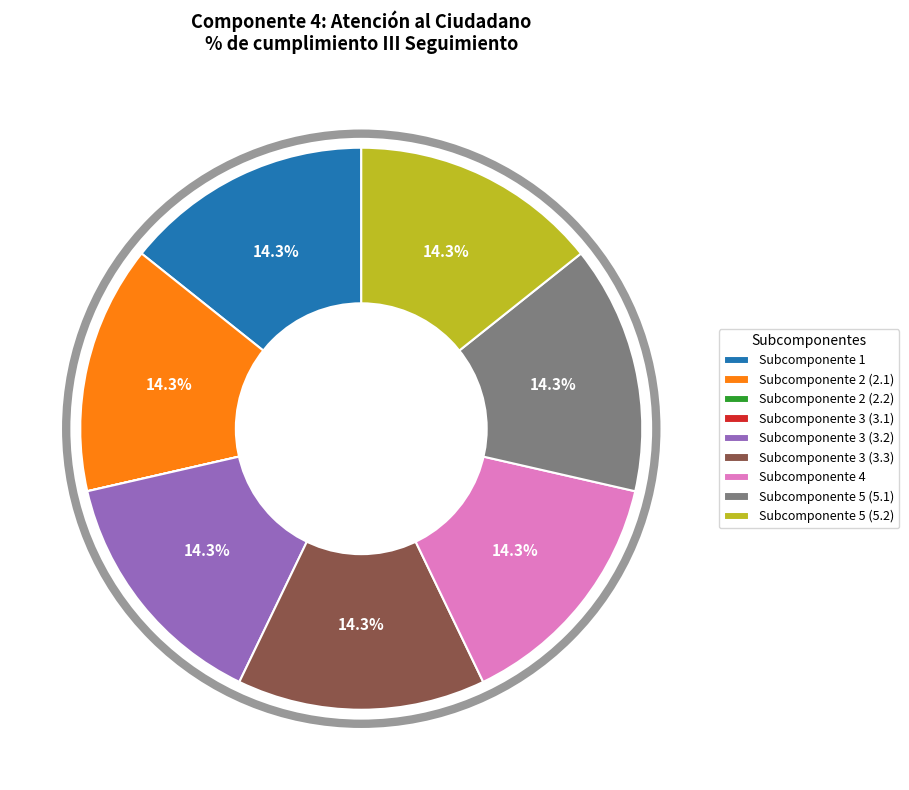

What percentage do Subcomponente 5 (5.1) and Subcomponente 4 together represent?

28.6%